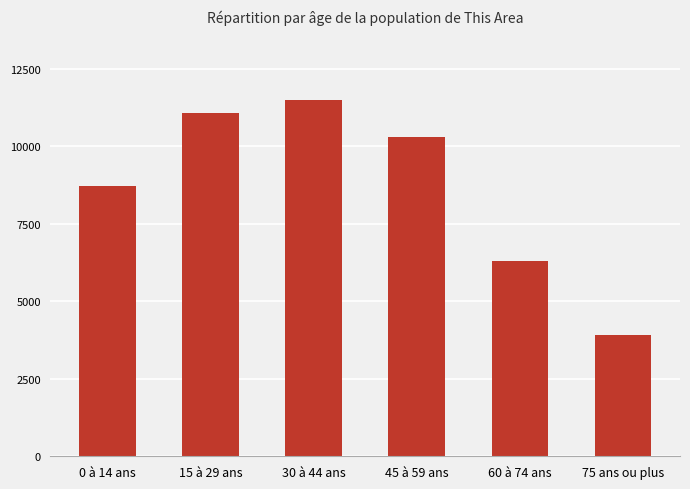

What is the greatest value displayed?

11504